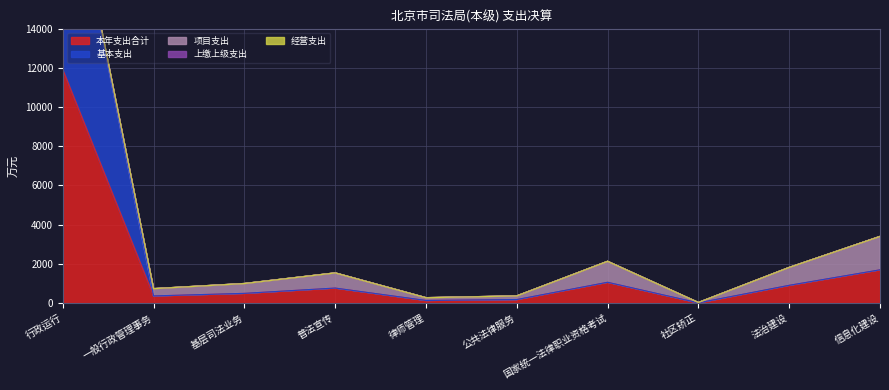

Does the chart have visible grid lines?

Yes